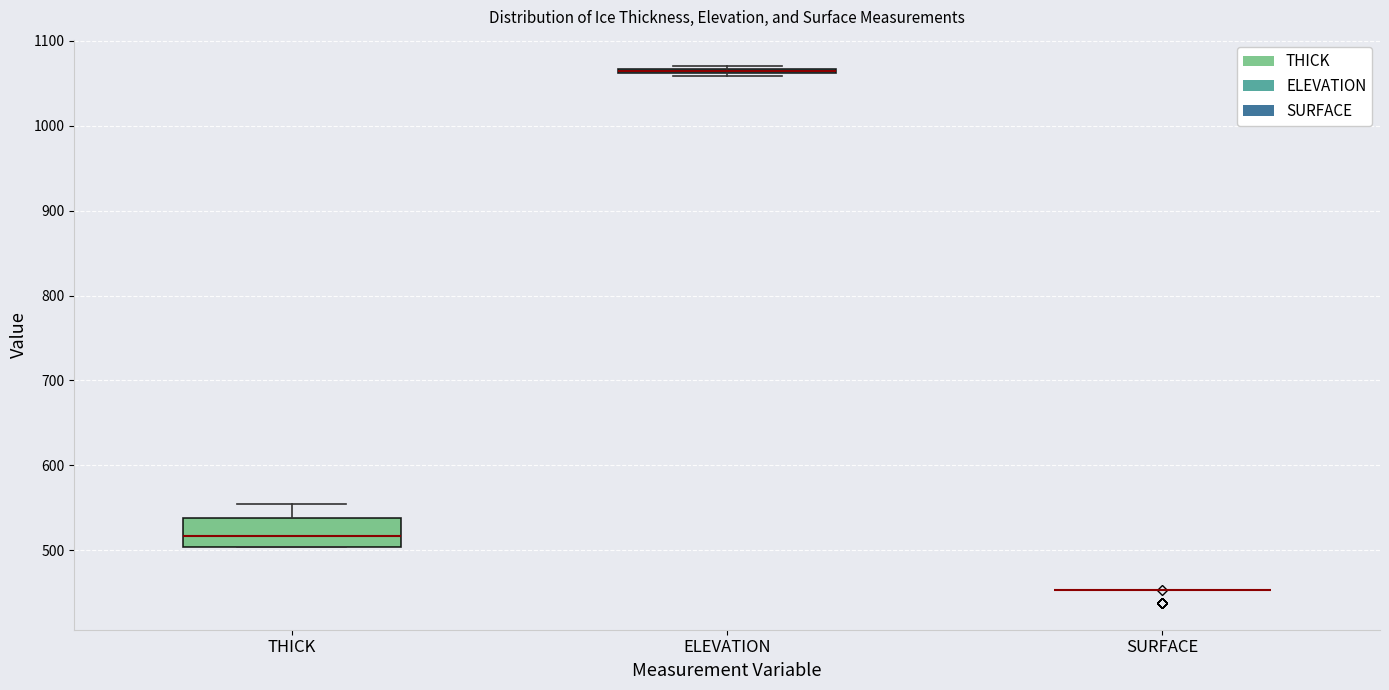

Where is the upper edge of the box for ELEVATION on the y-axis? The values are not printed on the chart, so give them approximately, as read against the axis.

1070